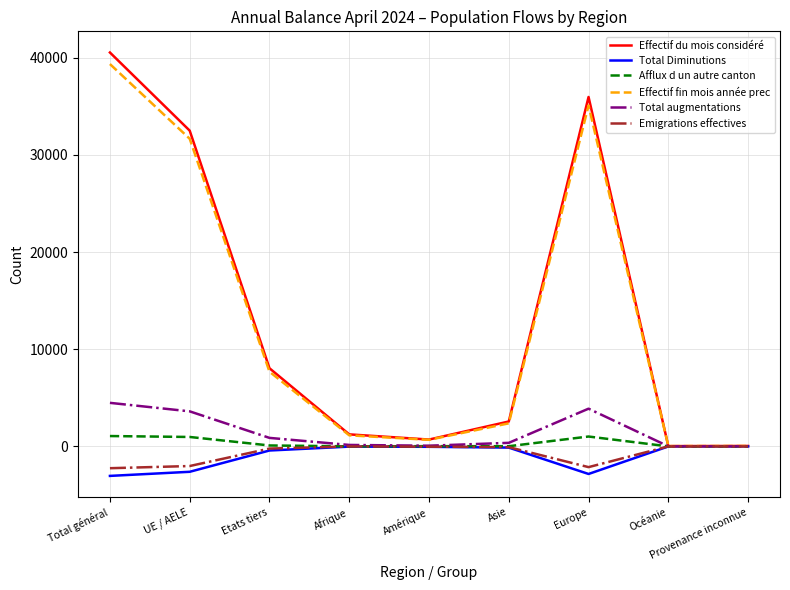

The value of Emigrations effectives at Asie is -75. True or false?

True